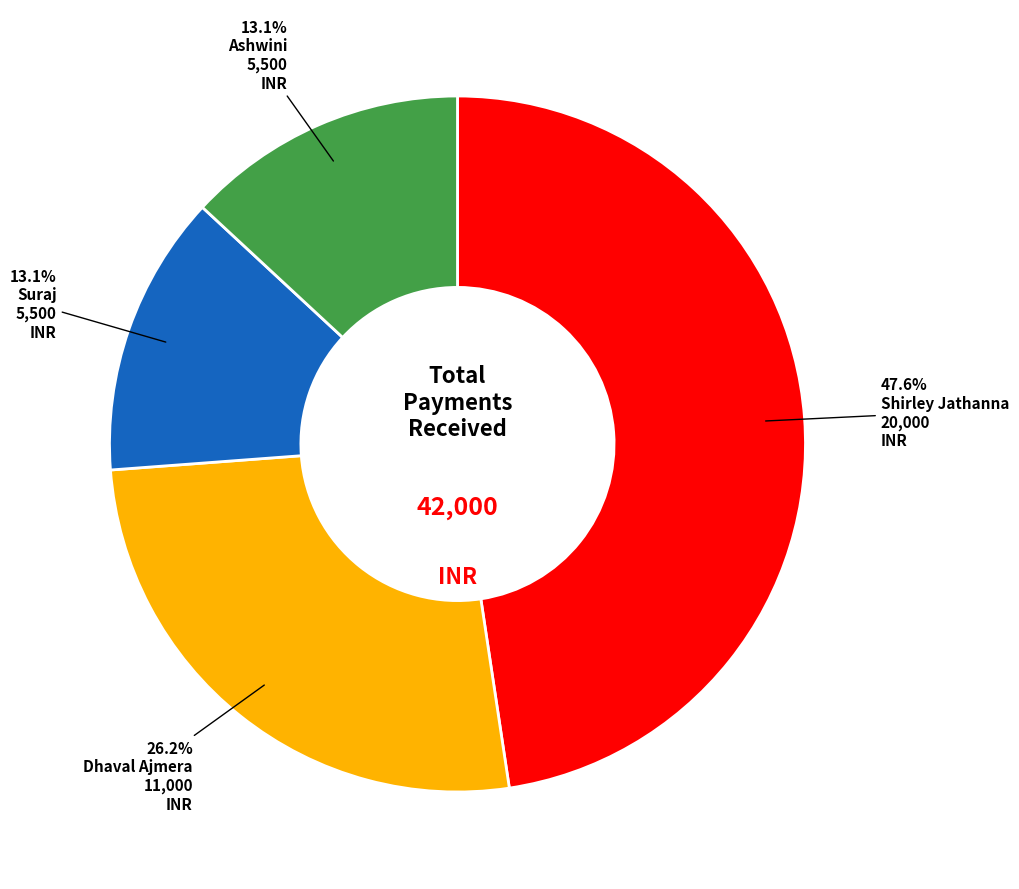

Does any single category account for the majority?

No